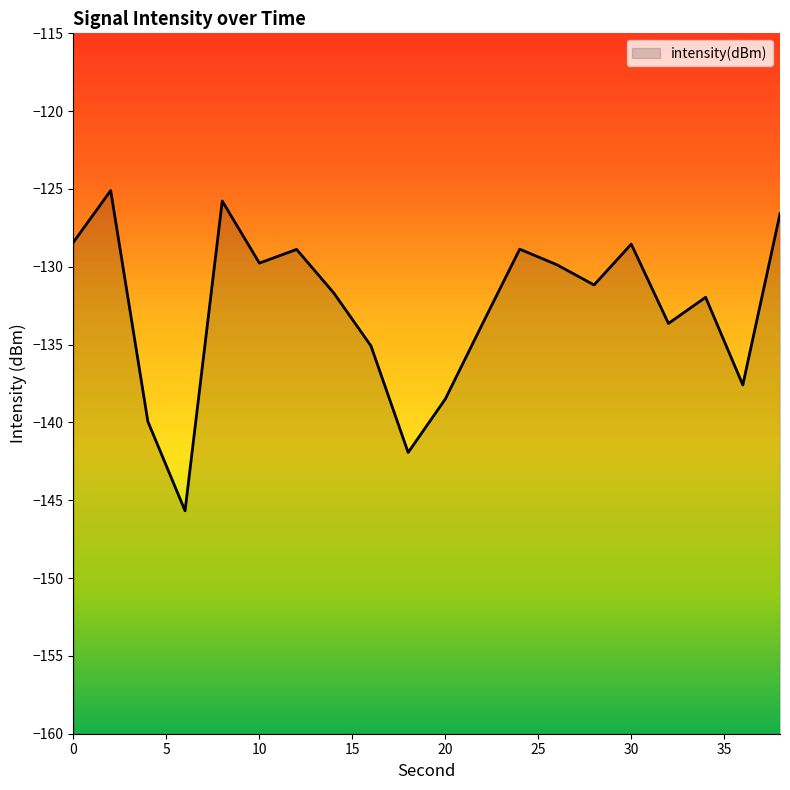

What is the difference between the values at 16 and 28?

3.9